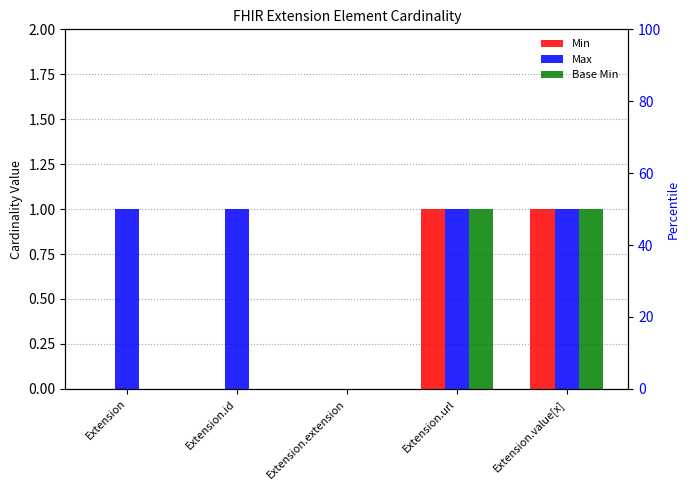

At Extension.url, list the series in order from smallest to largest.

Min, Max, Base Min